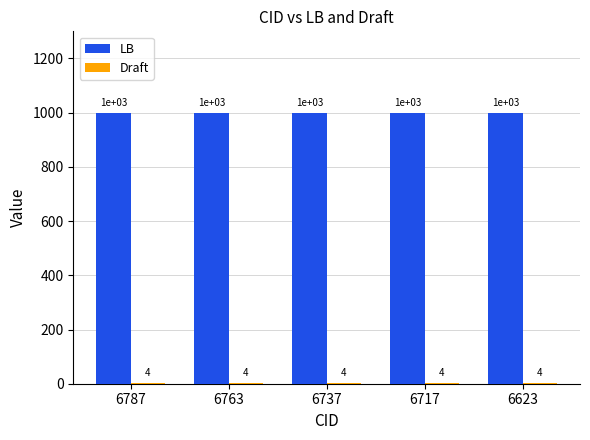

What is the total value across all series at 6763?

1004